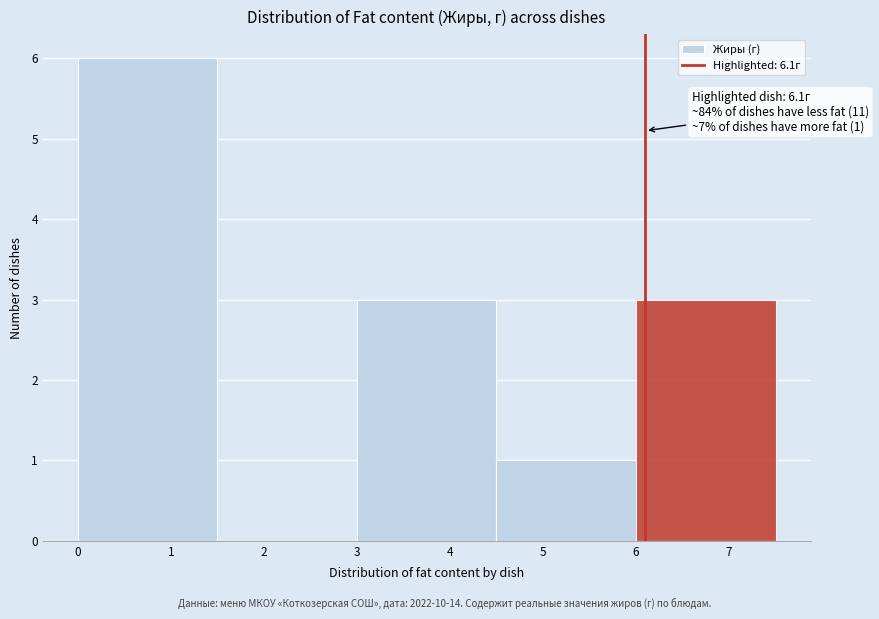

Over which range of the x-axis is the bar tallest?

0.0 to 1.5